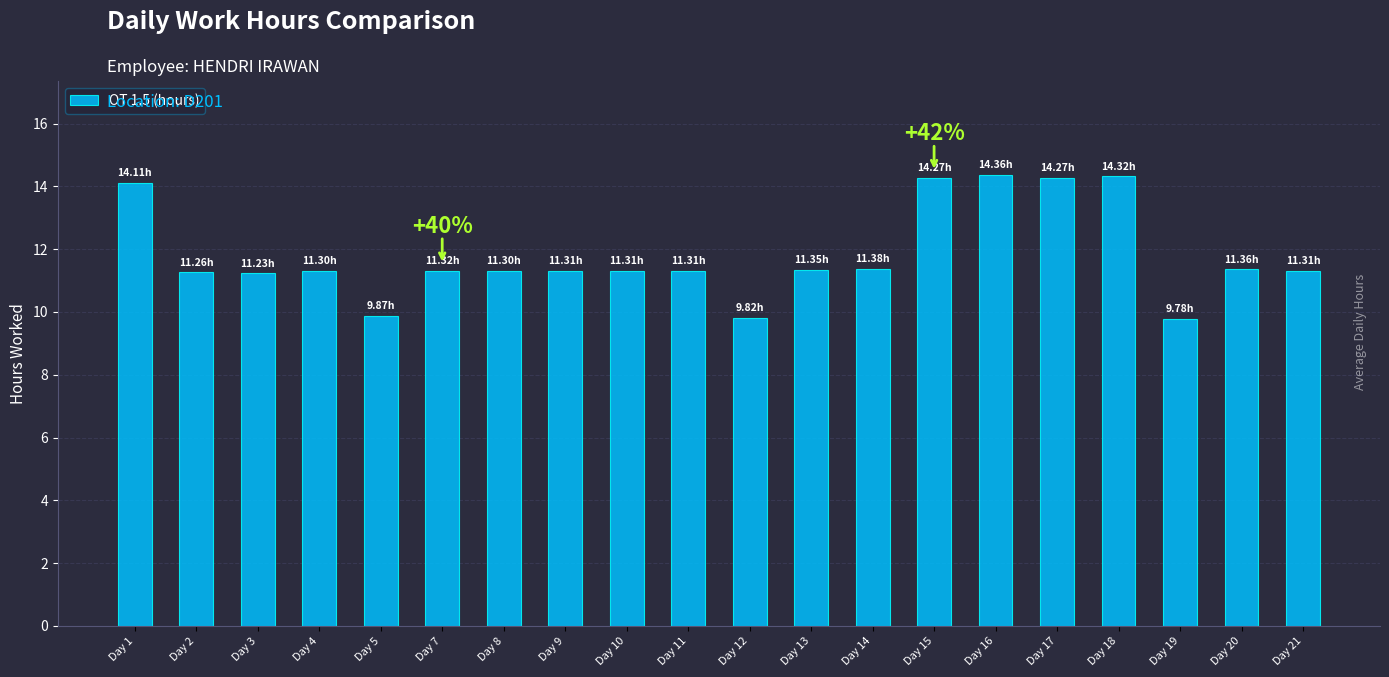

What is the average value?

11.8